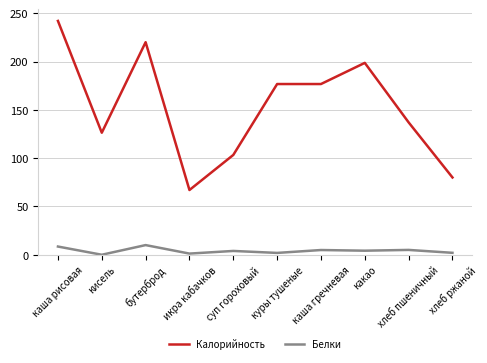

Between какао and хлеб пшеничный, which series saw the biggest shift?

Калорийность